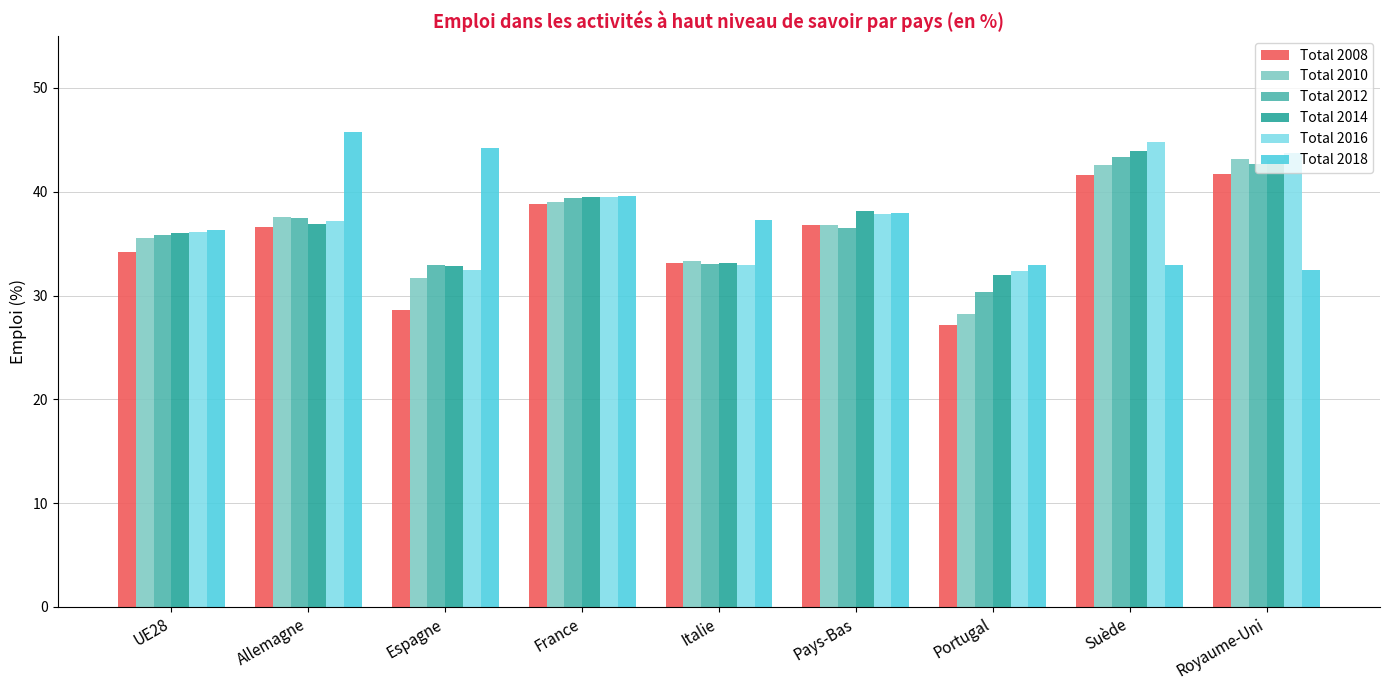

What is the difference between the Total 2016 values at Royaume-Uni and Portugal?

11.3